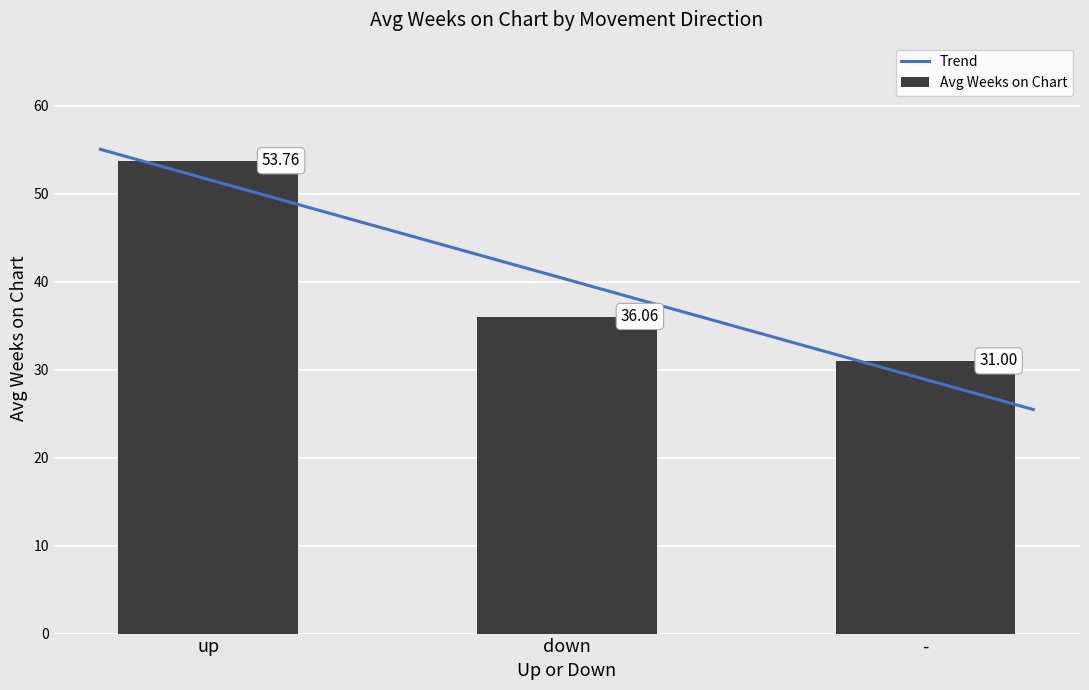

Where is Avg Weeks on Chart nearest to the value 42?

down